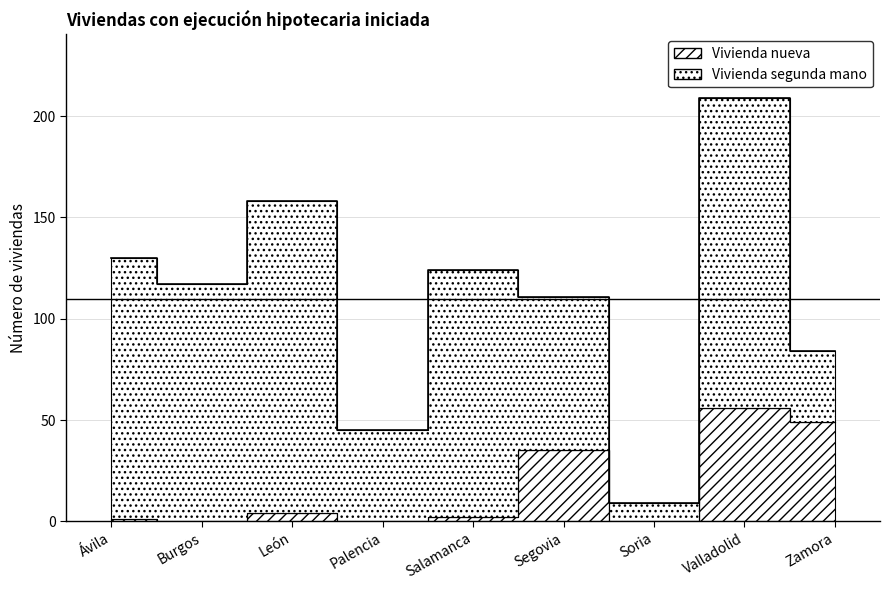

At which category does the chart reach its peak across all series?

Valladolid